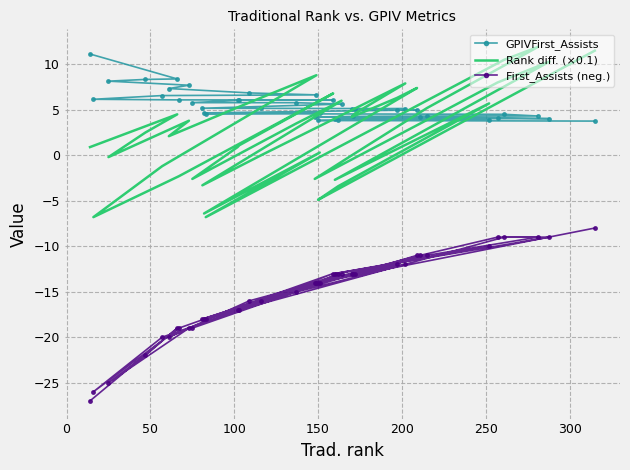

Which series has the largest total across all categories?

GPIVFirst_Assists